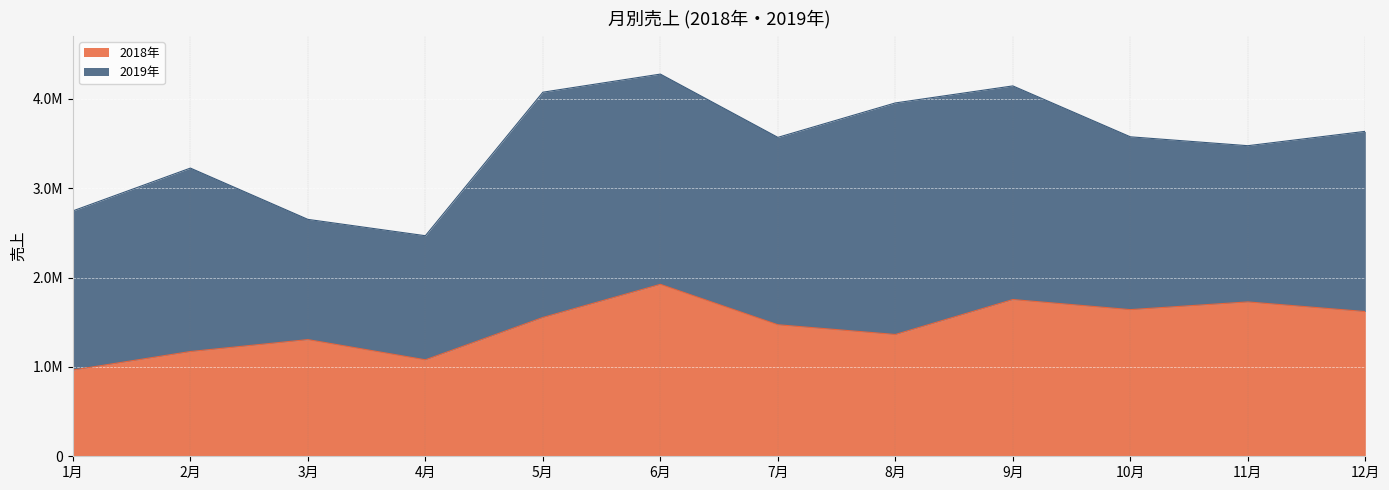

List the labels in order of value, smallest first.

1月, 4月, 2月, 3月, 8月, 7月, 5月, 12月, 10月, 11月, 9月, 6月